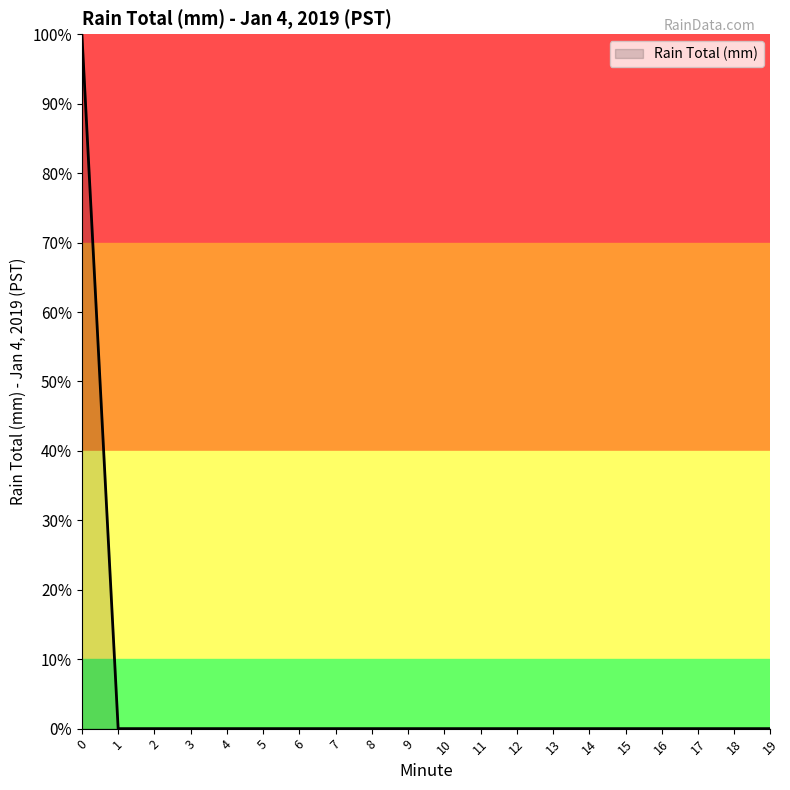

Is it true that the value at 19 is 0?

True